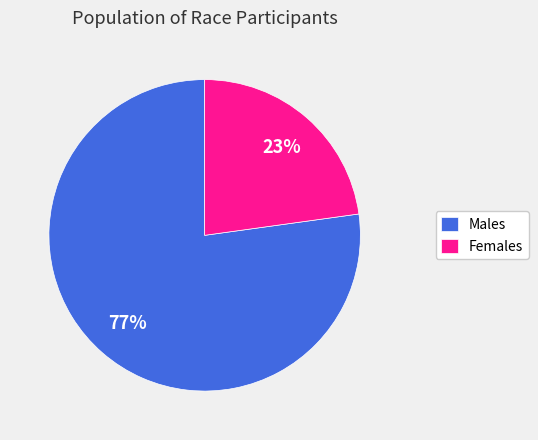

Rank the categories by value from lowest to highest.

Females, Males